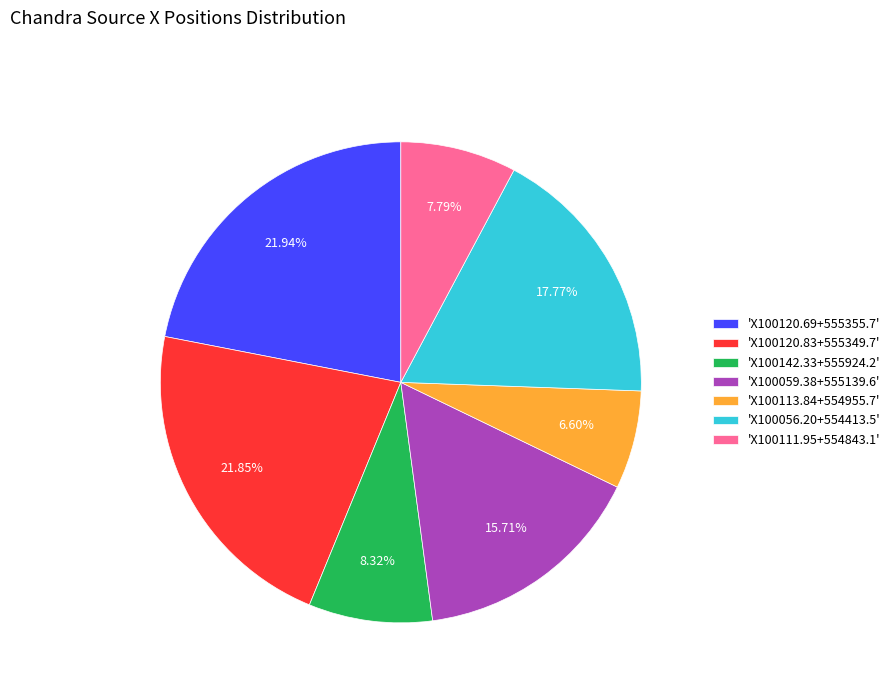

Approximately how many times larger is the value at 'X100142.33+555924.2' compared to 'X100120.69+555355.7'?

0.4